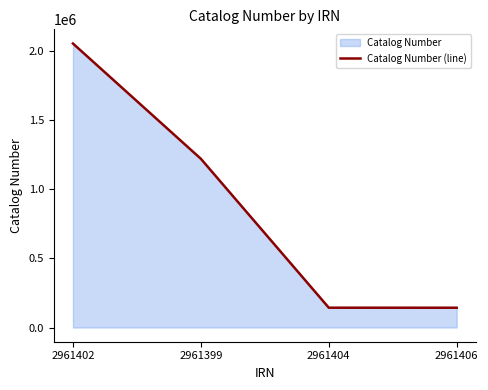

The chart shows a value of 2989581 at 2961402. True or false?

False